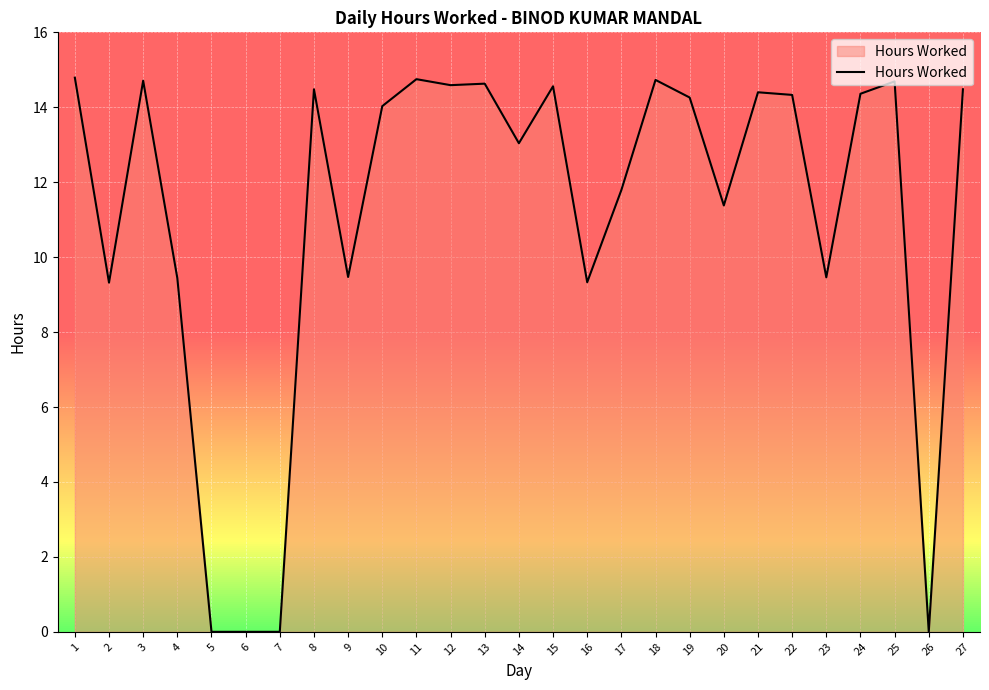

Between 6 and 9, which is larger?

9